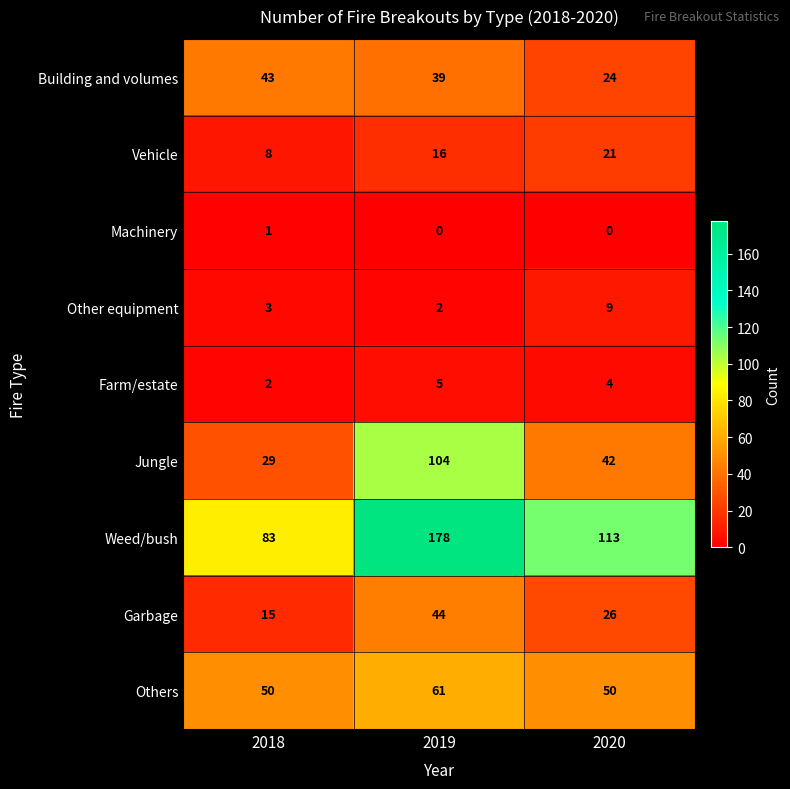

What is the average value of the Building and volumes series?

35